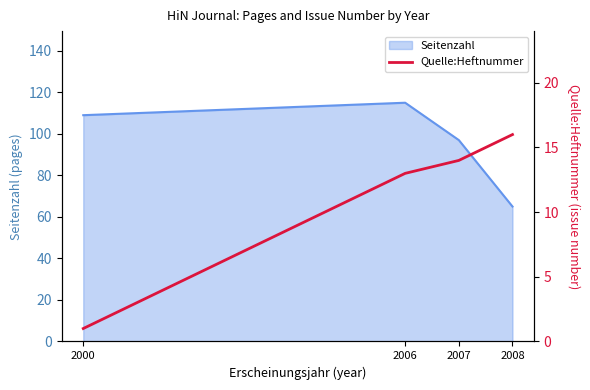

At which label is Seitenzahl closest to 90?

2007